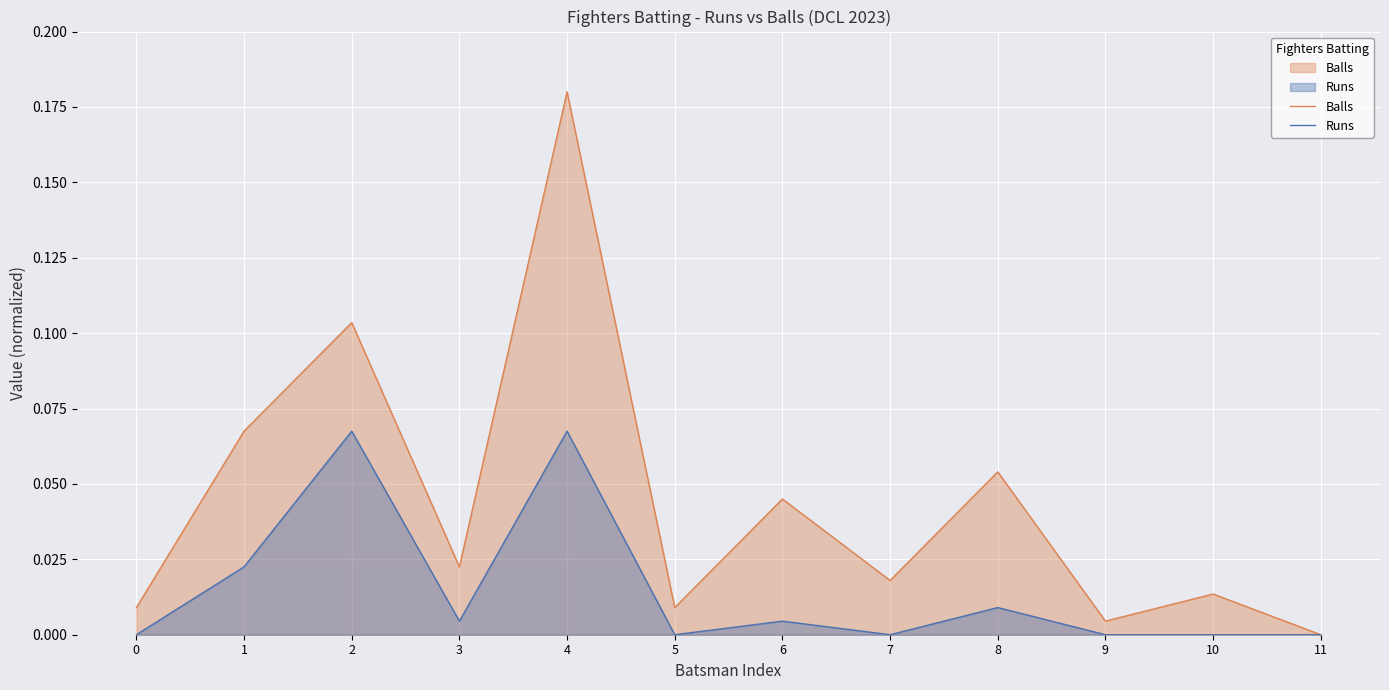

Reading left to right, list all the values displayed in this chart.

Balls: 0=0.0	1=0.1	2=0.1	3=0.0	4=0.2	5=0.0	6=0.0	7=0.0	8=0.1	9=0.0	10=0.0	11=0.0
Runs: 0=0.0	1=0.0	2=0.1	3=0.0	4=0.1	5=0.0	6=0.0	7=0.0	8=0.0	9=0.0	10=0.0	11=0.0